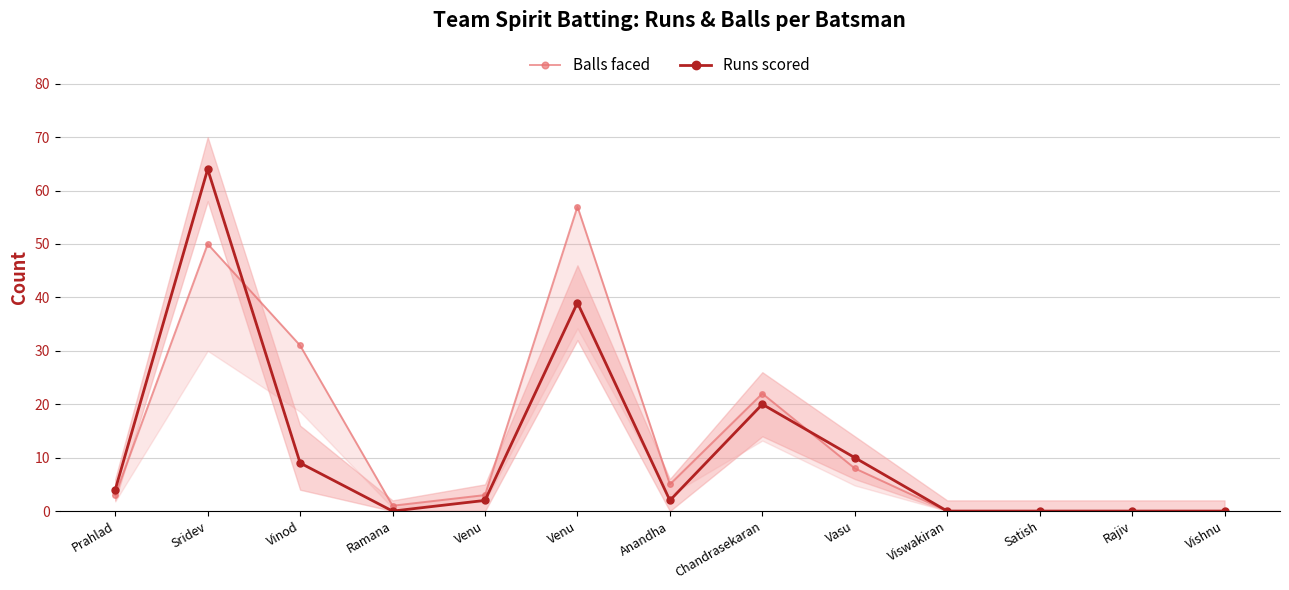

Reading left to right, list all the values displayed in this chart.

Balls faced: 3	50	31	1	3	57	5	22	8	0	0	0	0
Runs scored: 4	64	9	0	2	39	2	20	10	0	0	0	0